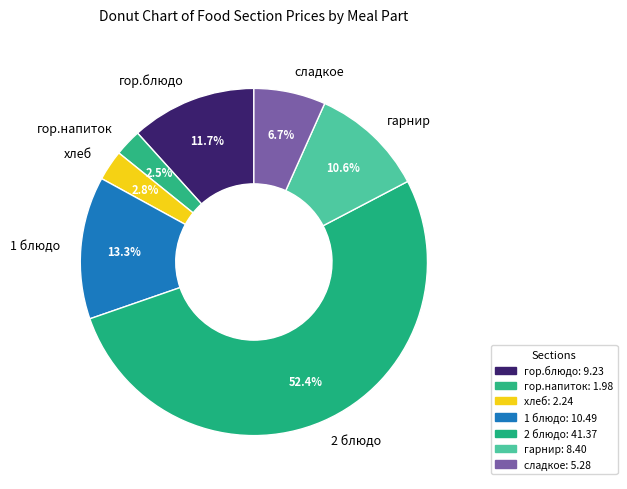

To the nearest percent, what percentage of the pie is 2 блюдо?

52%